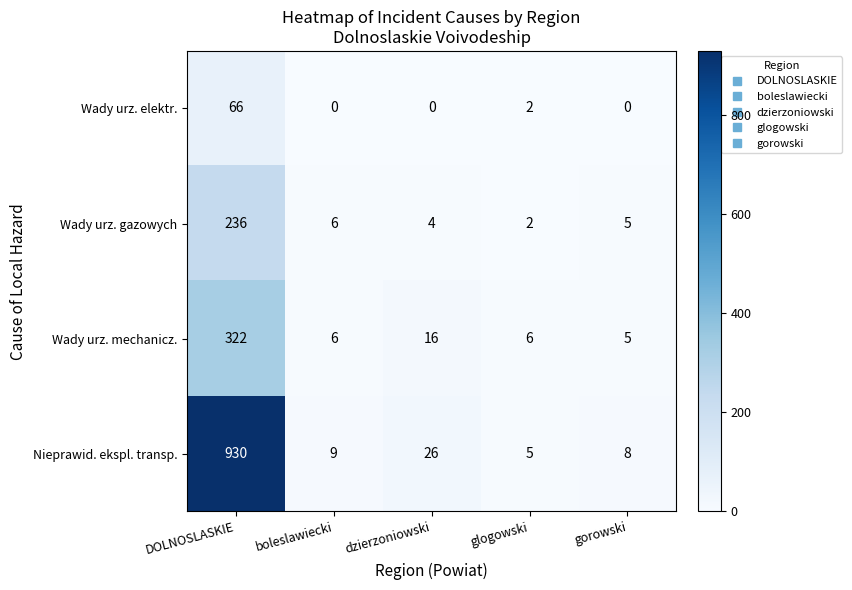

Reading left to right, list all the values displayed in this chart.

Wady urz. elektr.: DOLNOSLASKIE=66	boleslawiecki=0	dzierzoniowski=0	glogowski=2	gorowski=0
Wady urz. gazowych: DOLNOSLASKIE=236	boleslawiecki=6	dzierzoniowski=4	glogowski=2	gorowski=5
Wady urz. mechanicz.: DOLNOSLASKIE=322	boleslawiecki=6	dzierzoniowski=16	glogowski=6	gorowski=5
Nieprawid. ekspl. transp.: DOLNOSLASKIE=930	boleslawiecki=9	dzierzoniowski=26	glogowski=5	gorowski=8